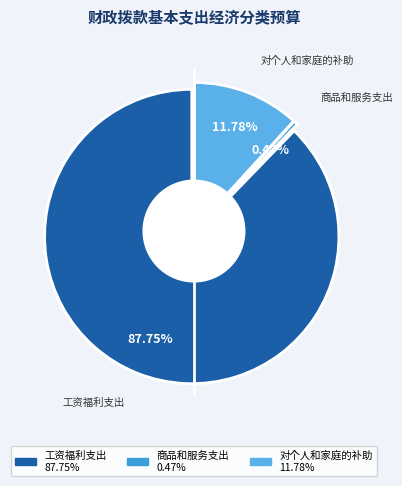

What percentage is the 对个人和家庭的补助 slice, to the nearest percent?

12%